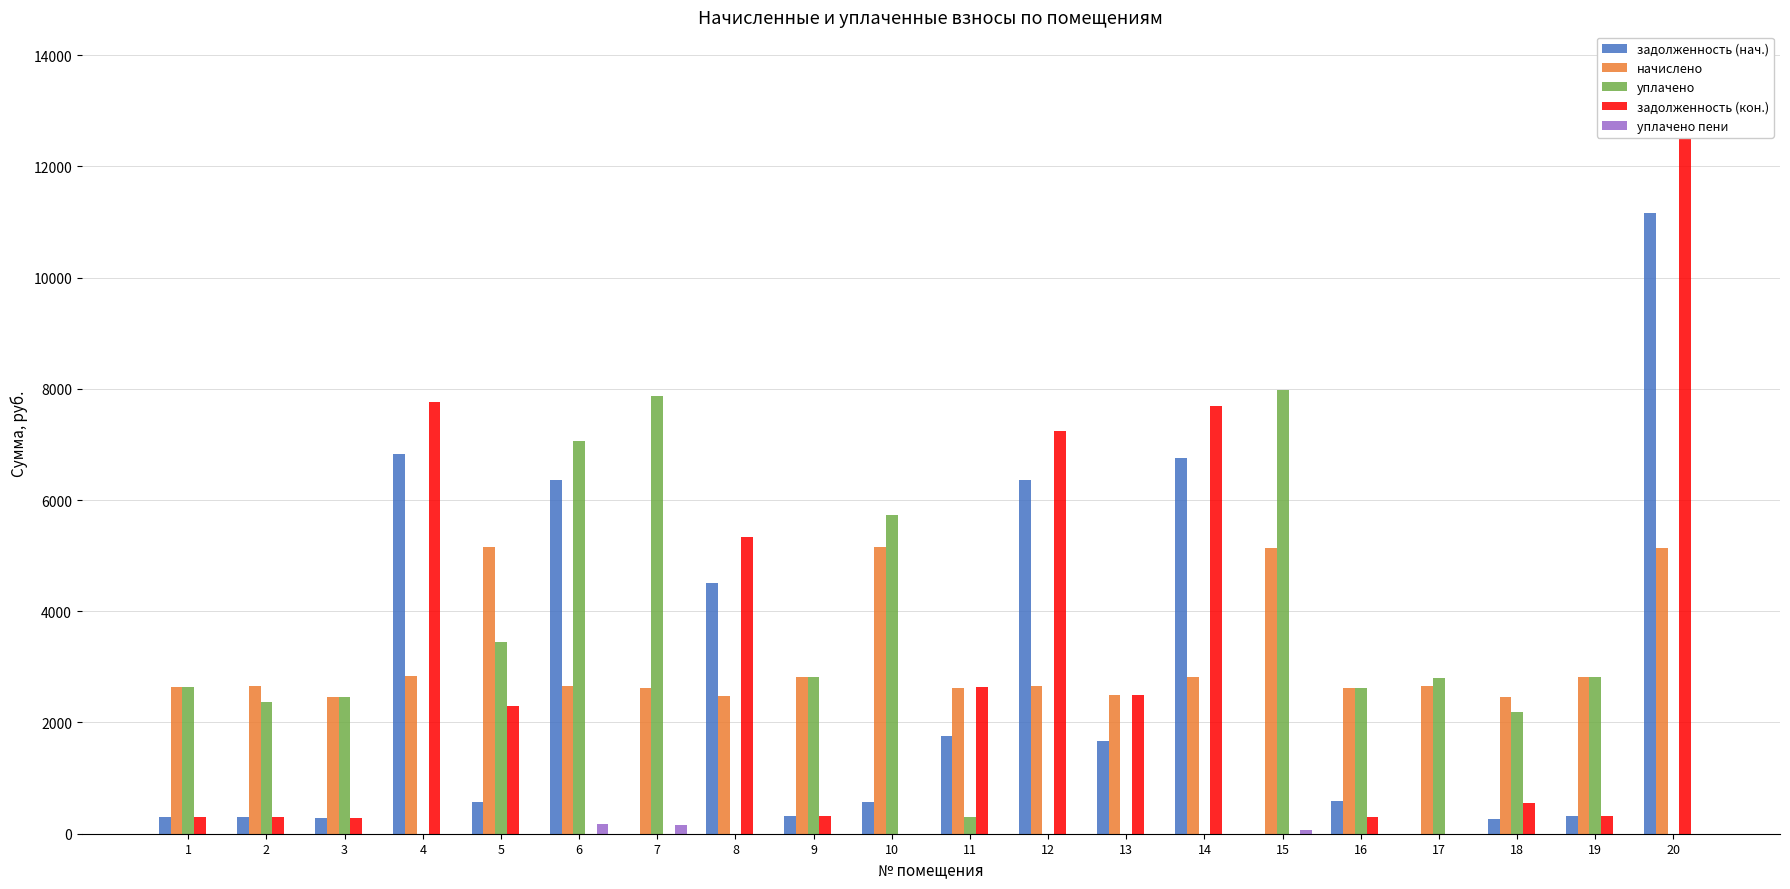

What is the sum of the уплачено values at 9 and 19?

5632.7